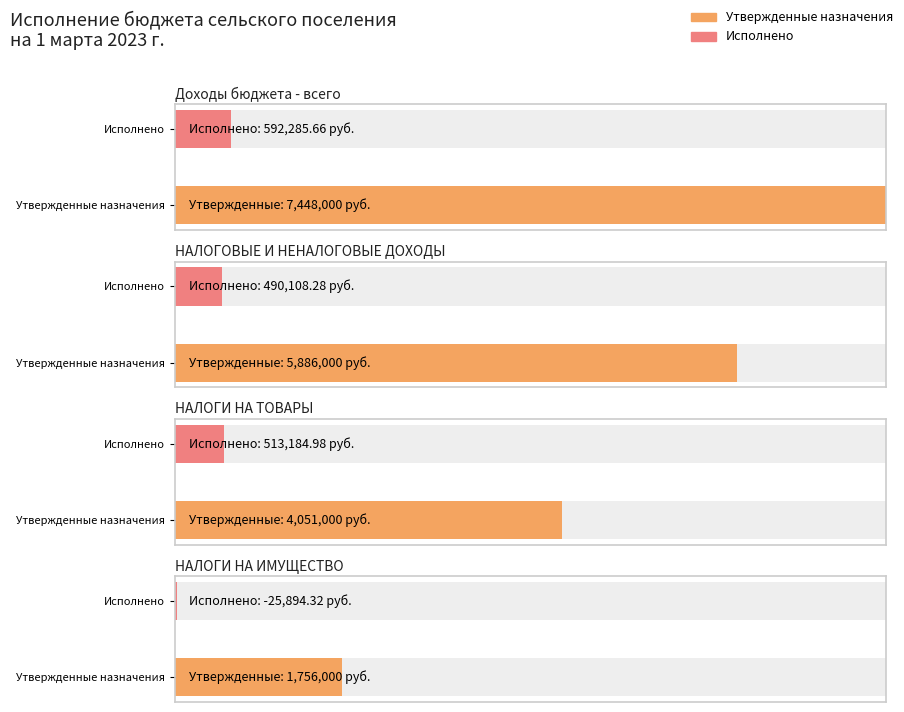

Is it true that Утвержденные бюджетные назначения equals 4051000.0 at НАЛОГИ НА ТОВАРЫ (РАБОТЫ, УСЛУГИ)?

True